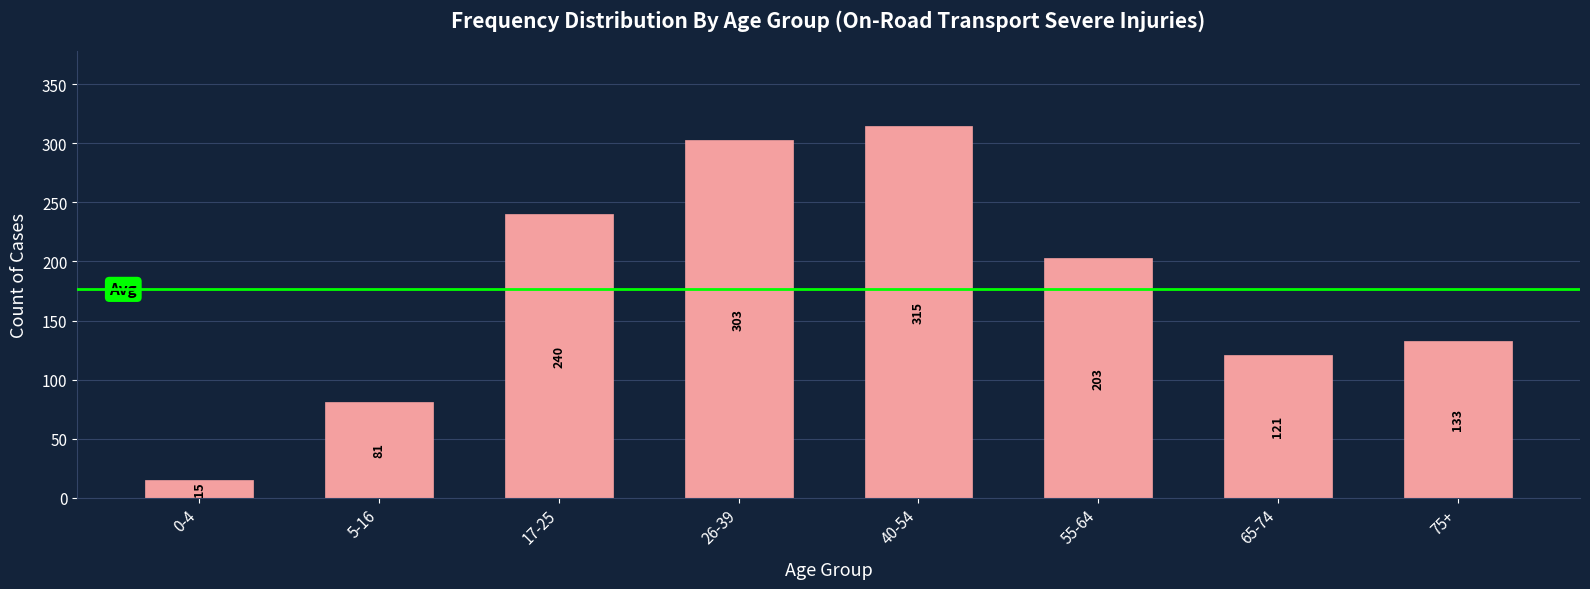

Reading left to right, transcribe all the data shown in this chart.

0-4=15	5-16=81	17-25=240	26-39=303	40-54=315	55-64=203	65-74=121	75+=133